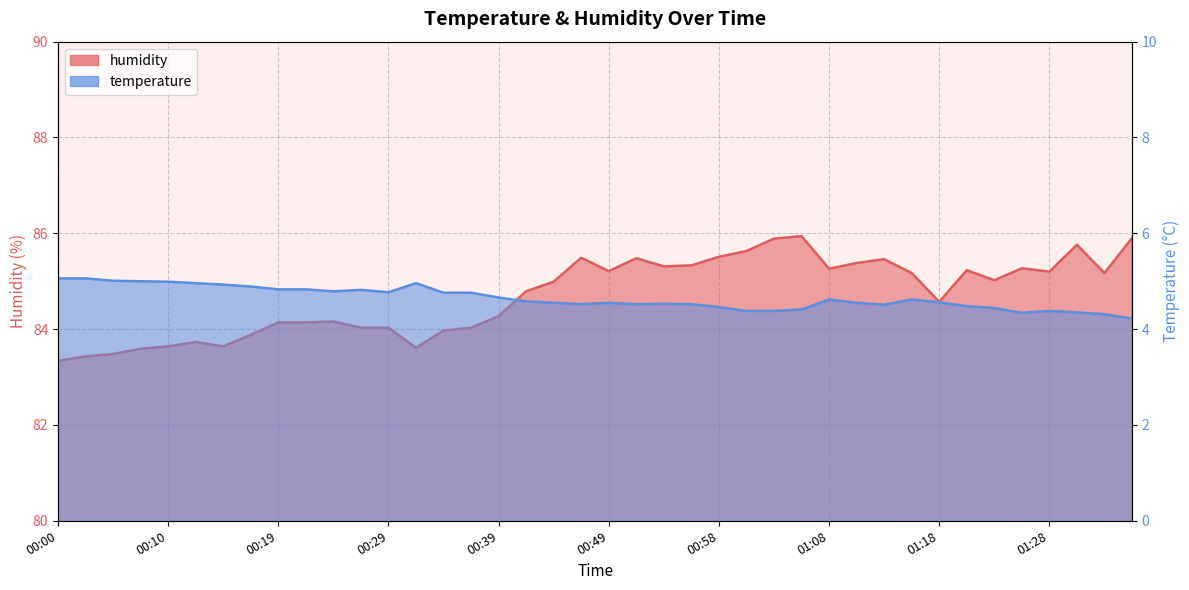

True or false: humidity has a value of 83.6 at 00:10.

True